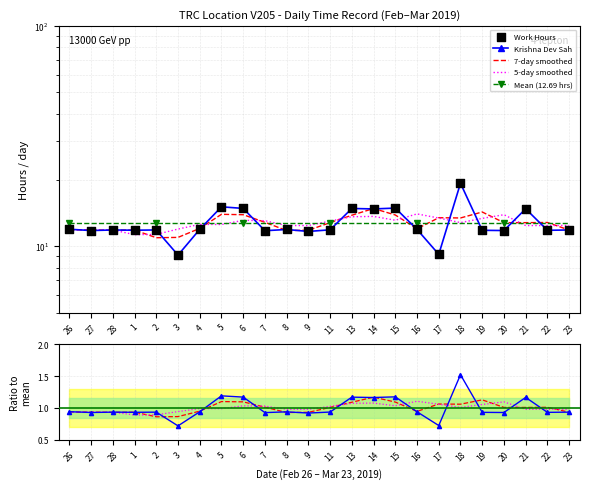

What is the change in value from 4 to 13?

+2.9